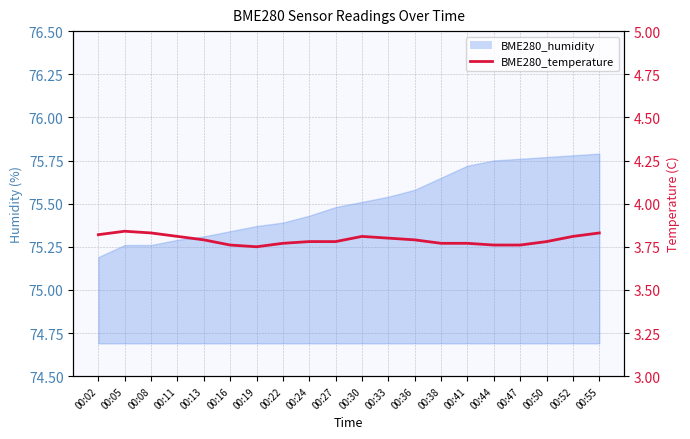

True or false: the data shows 6.6 at 00:33.

False